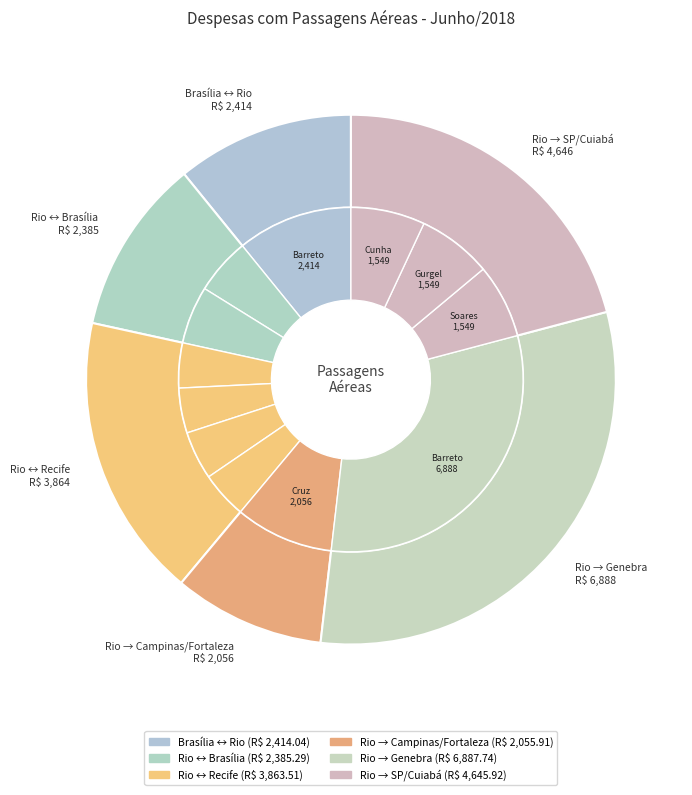

Count the number of slices in the pie.

12